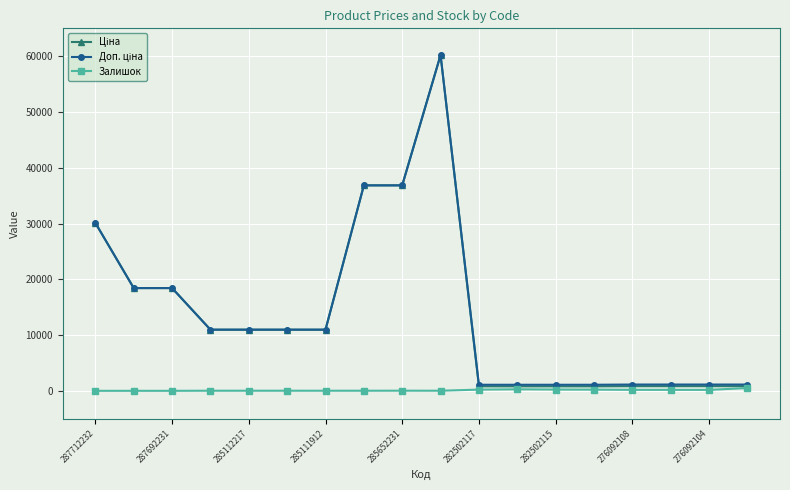

What is the greatest value displayed?

60205.6